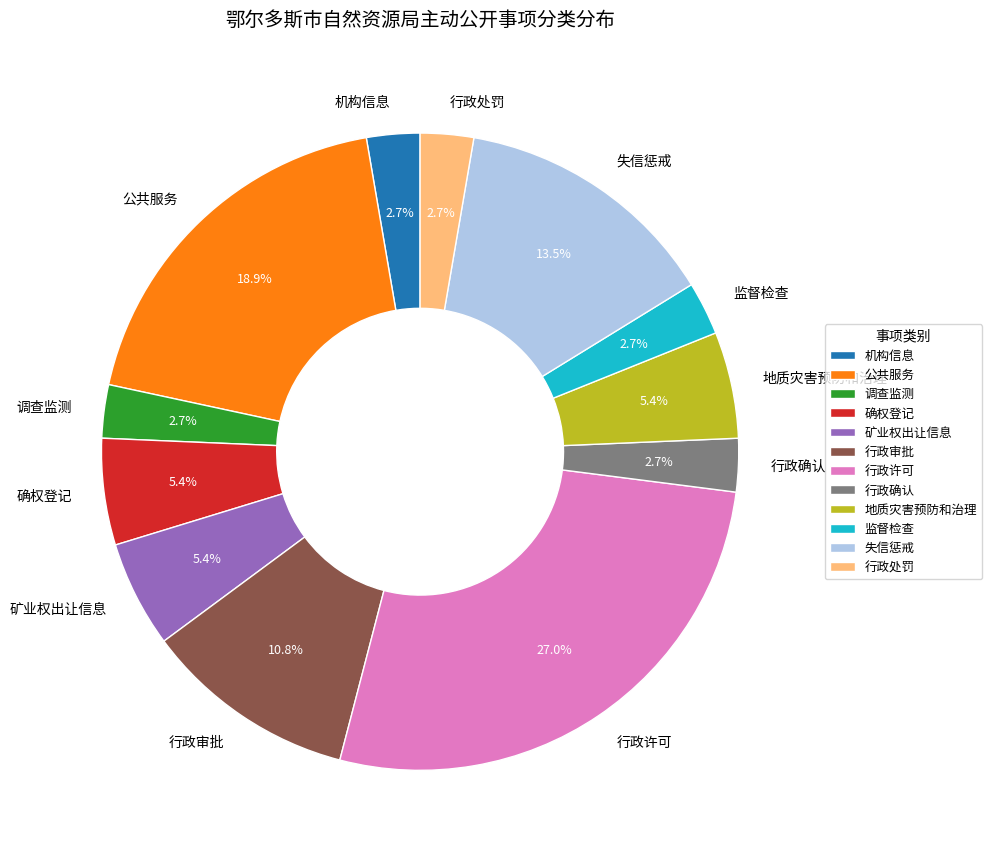

Which category has the biggest portion of the pie?

行政许可